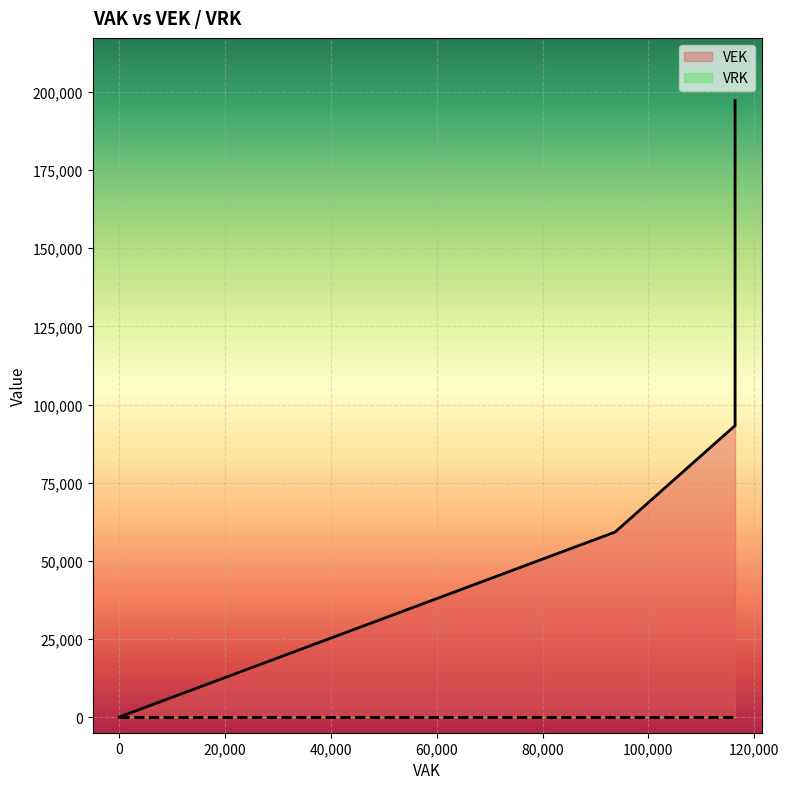

Which series has the largest total across all categories?

VEK